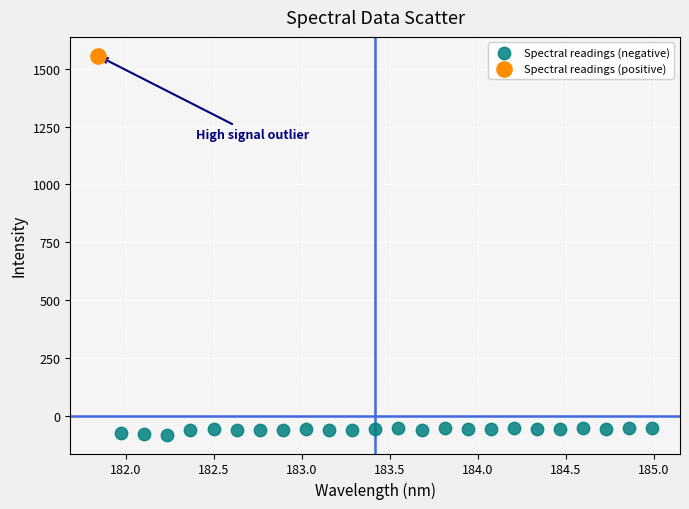

What are all the series names shown in the legend?

Spectral readings (negative), Spectral readings (positive)